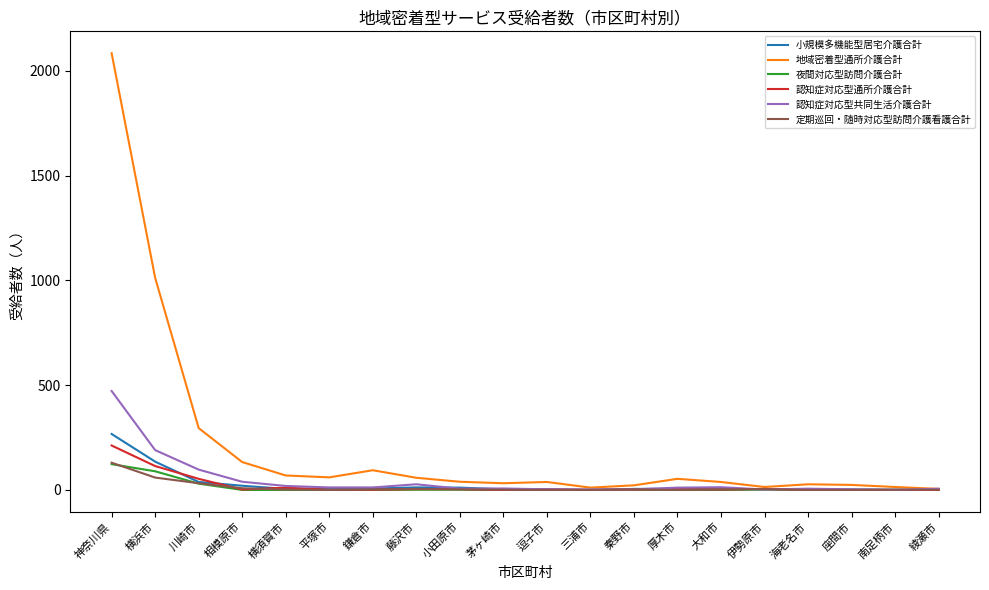

At which category is the sum across all series the highest?

神奈川県